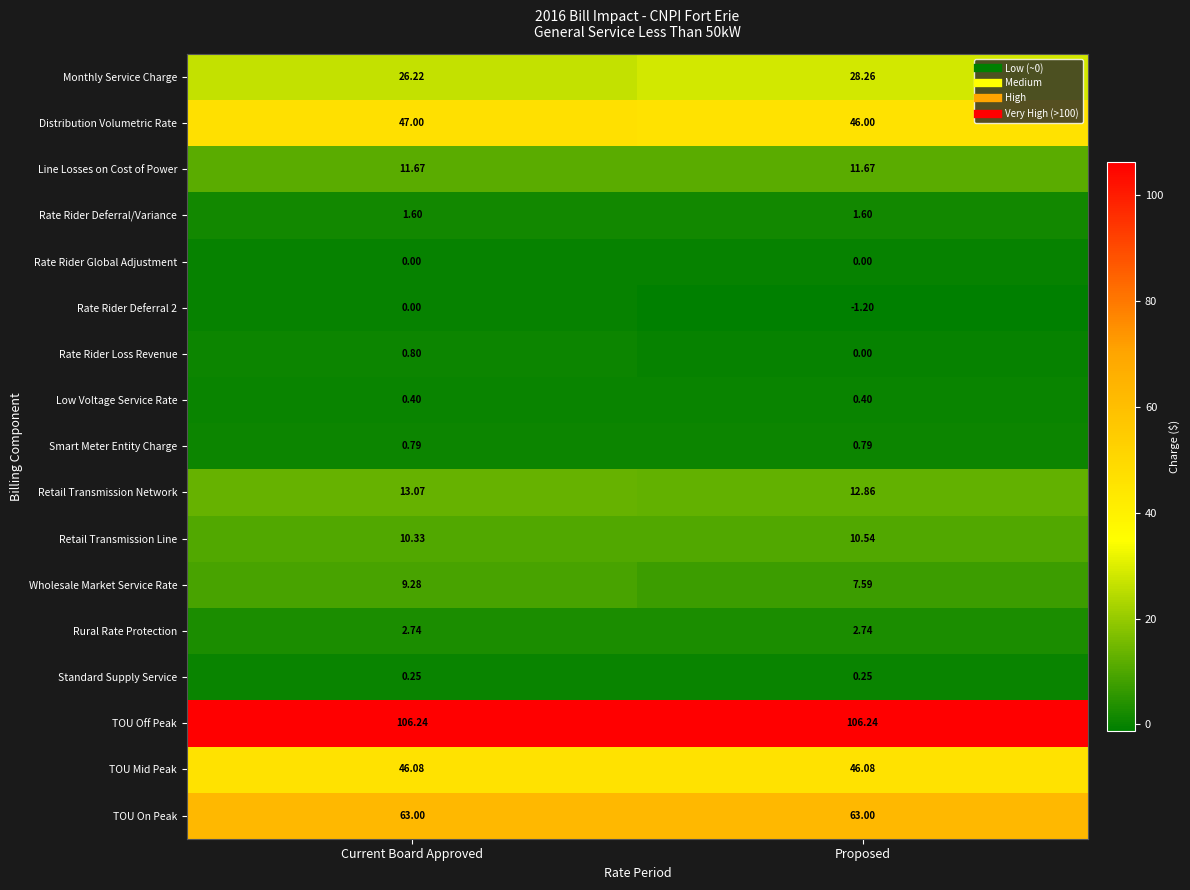

At which label does Retail Transmission Network first exceed 13?

Current Board Approved